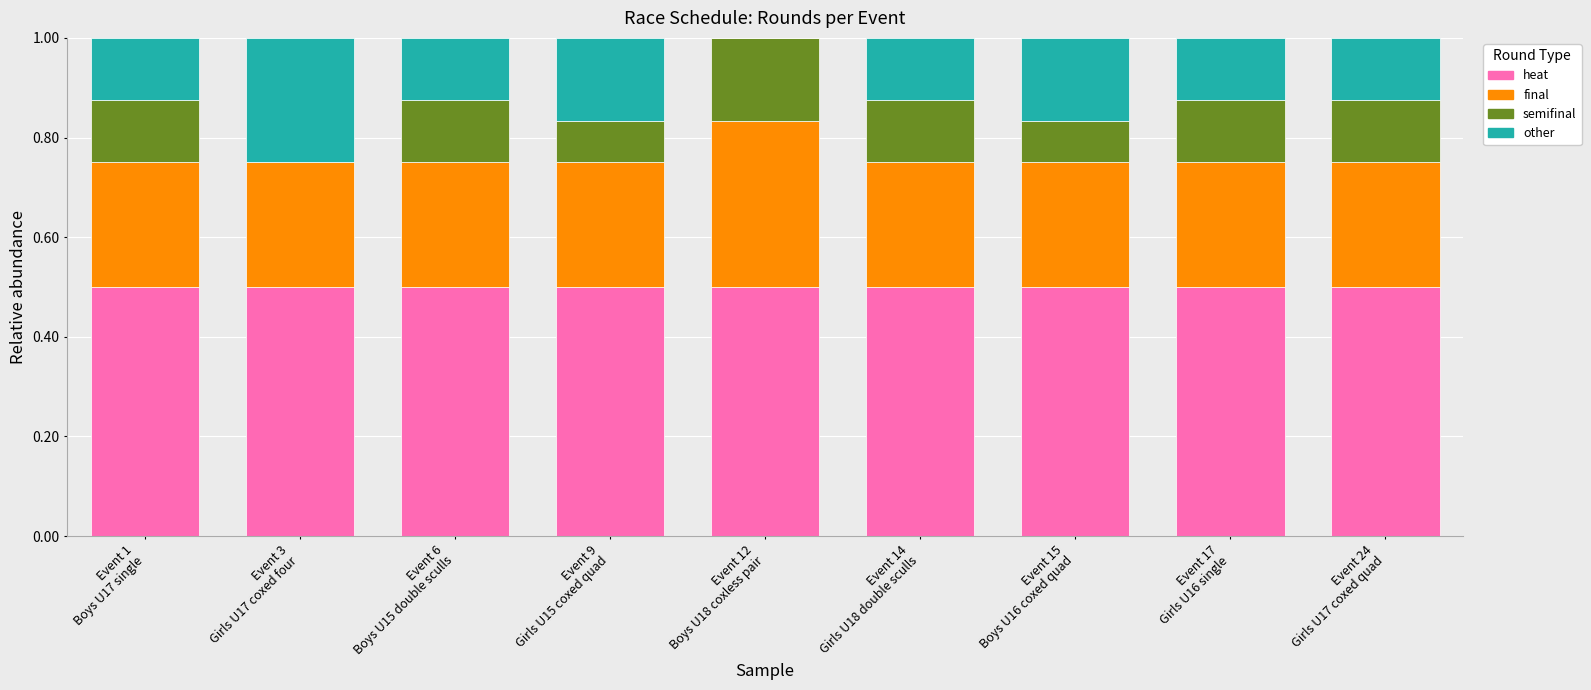

What is the sum of all heat values?

4.5